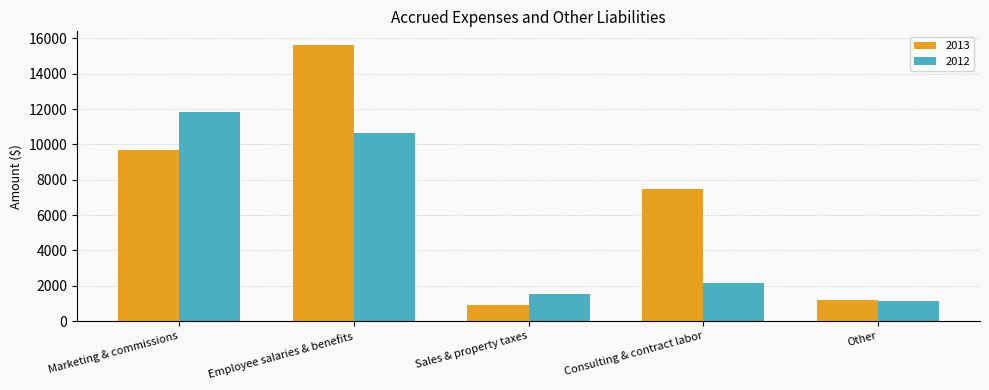

How many distinct data groups are displayed?

2